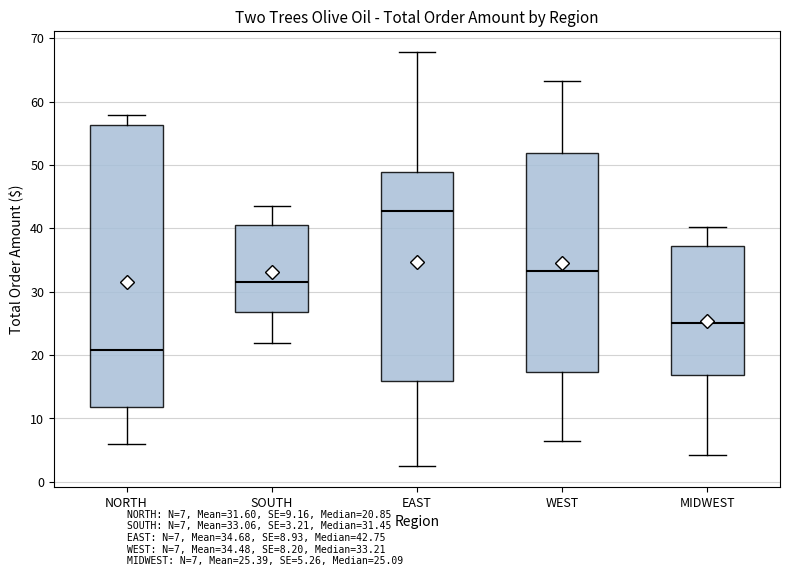

Reading left to right, read every box against the y-axis: the position of its median line, the range the box covers, and the ends of its whiskers. The values are not printed on the chart, so give them approximately, as read against the axis.

NORTH: median 21, box 12 to 56, whiskers 6 to 58
SOUTH: median 31, box 27 to 40, whiskers 22 to 43
EAST: median 43, box 16 to 49, whiskers 2 to 68
WEST: median 33, box 17 to 52, whiskers 6 to 63
MIDWEST: median 25, box 17 to 37, whiskers 4 to 40